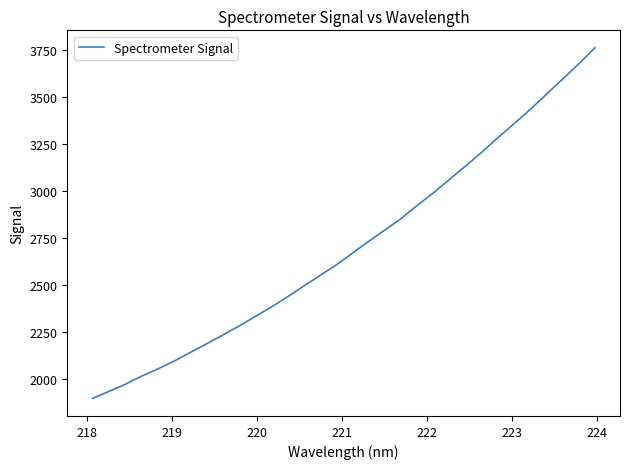

What is the difference between the maximum and minimum values?

1868.2